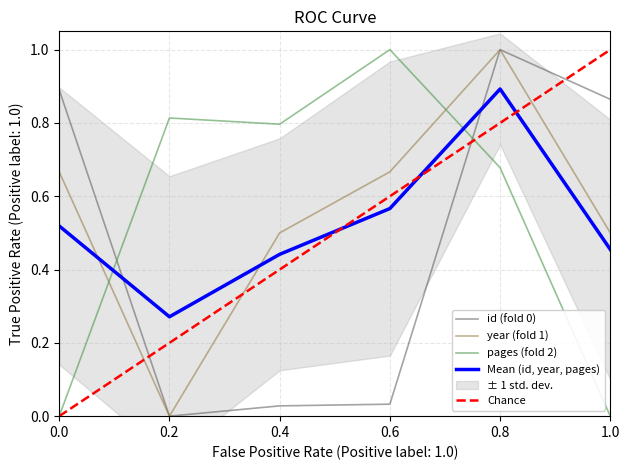

Is it true that year (fold 1) equals 1.0 at 0.8?

True